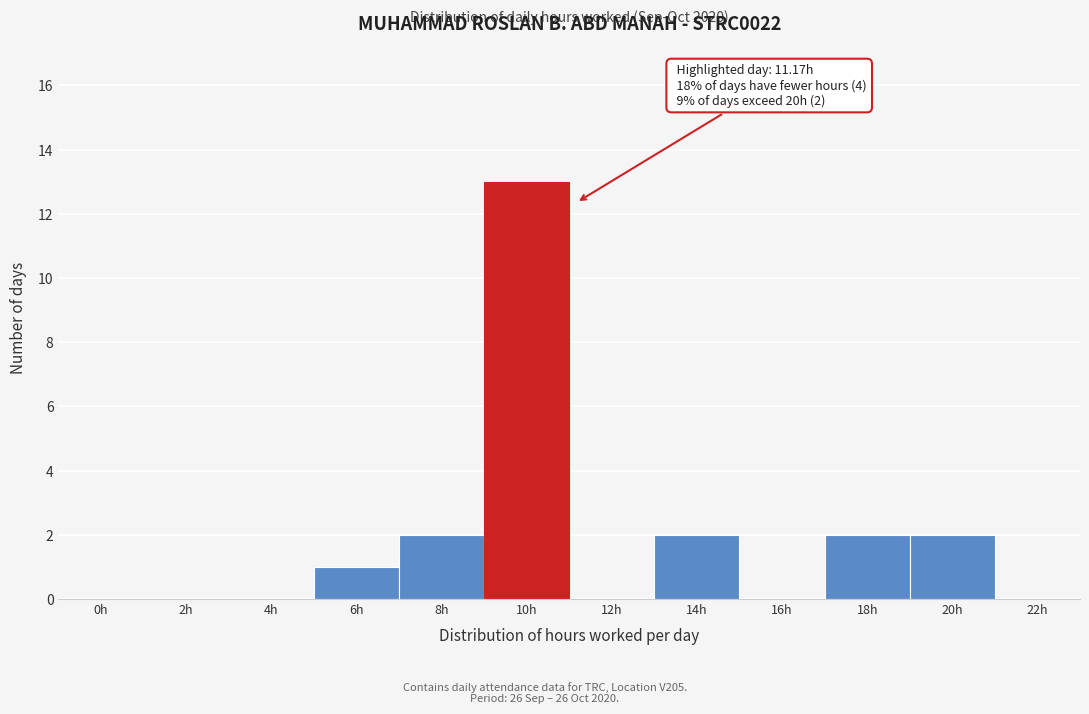

Reading left to right, extract all data points from this chart.

0h=0	2h=0	4h=0	6h=1	8h=2	10h=13	12h=0	14h=2	16h=0	18h=2	20h=2	22h=0